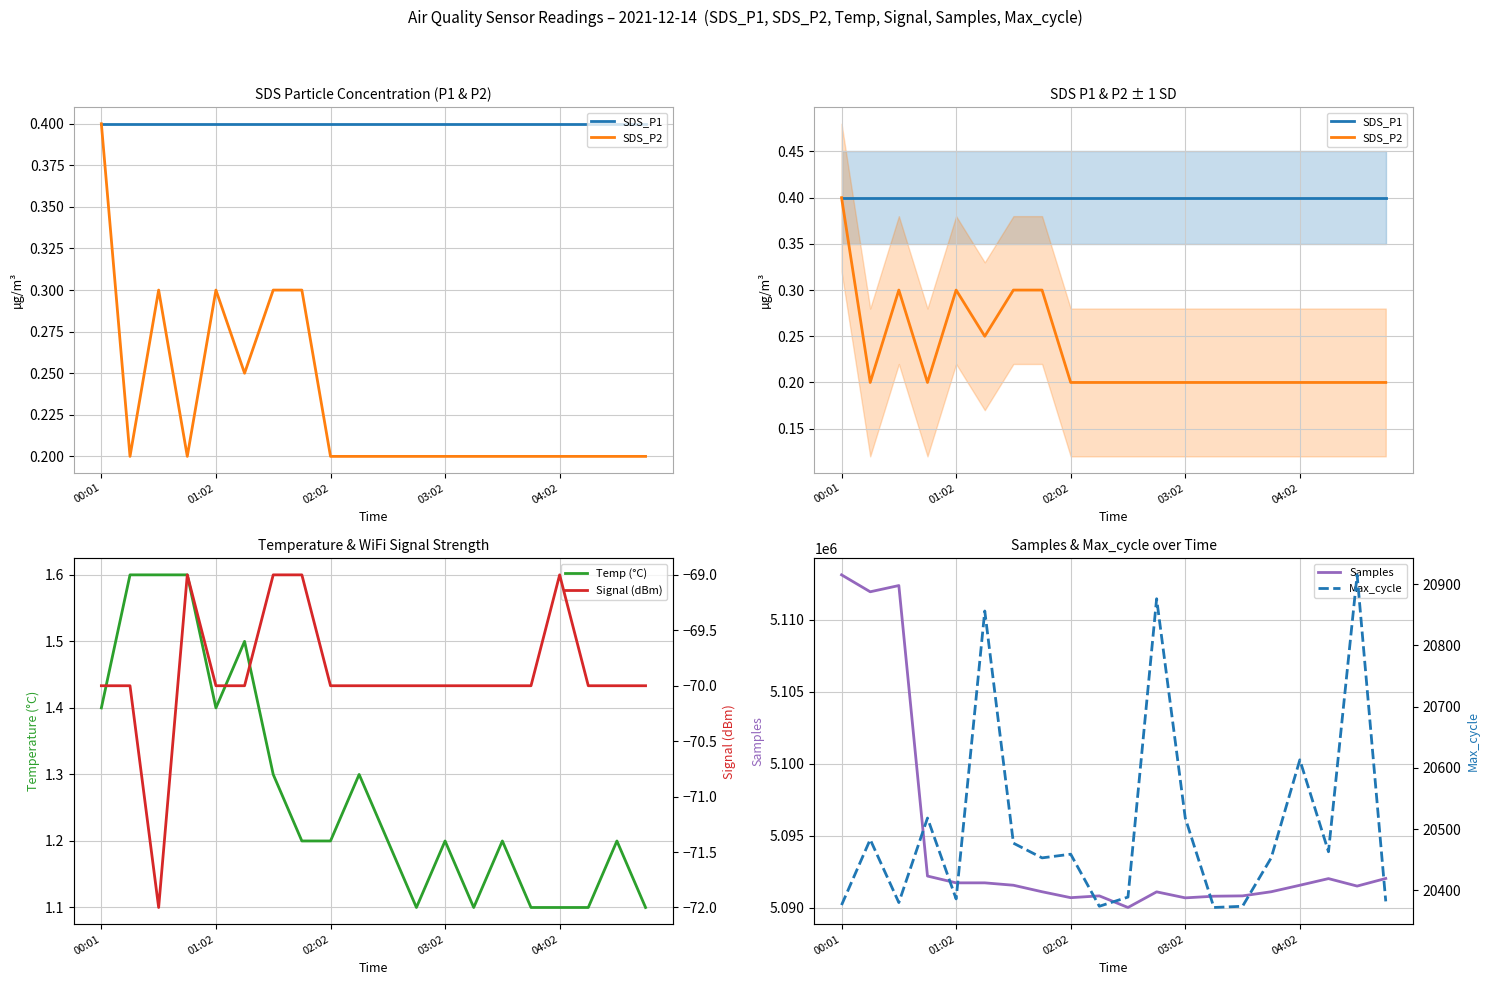

At which category is the sum across all series the highest?

00:01